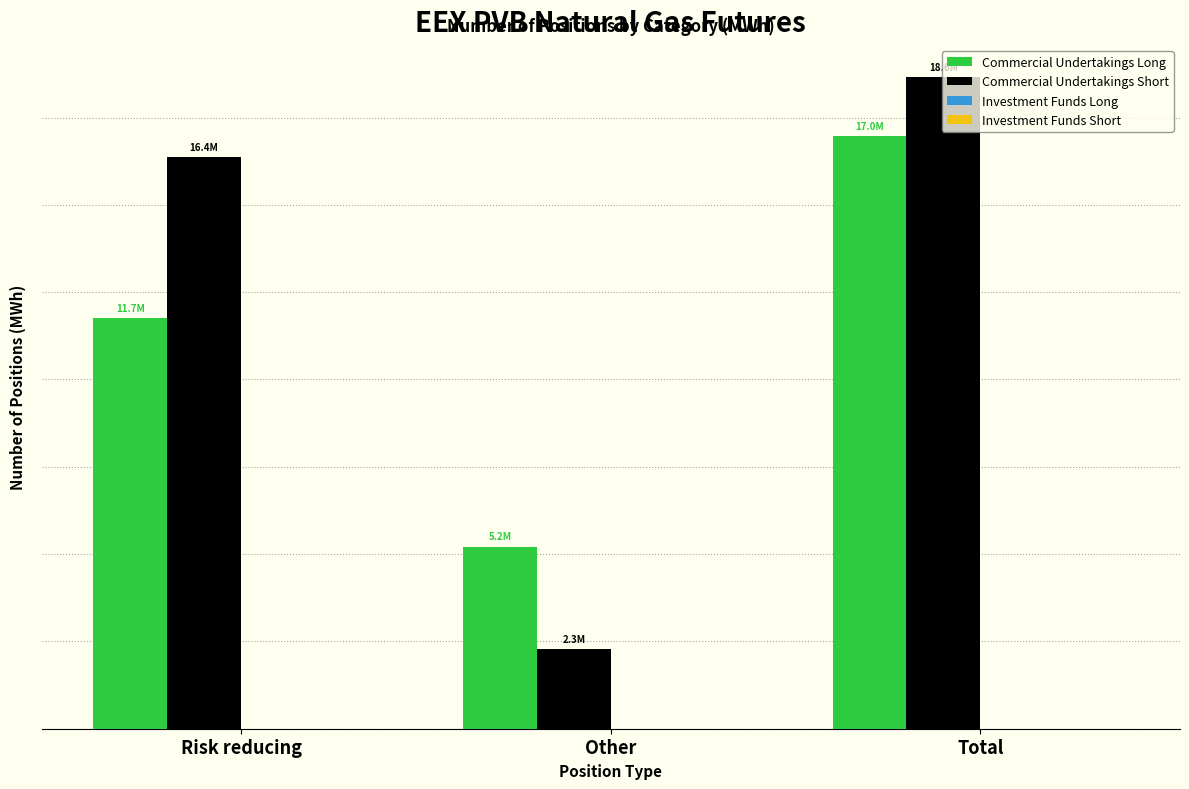

What is the label of the 1st bar from the right?

Total